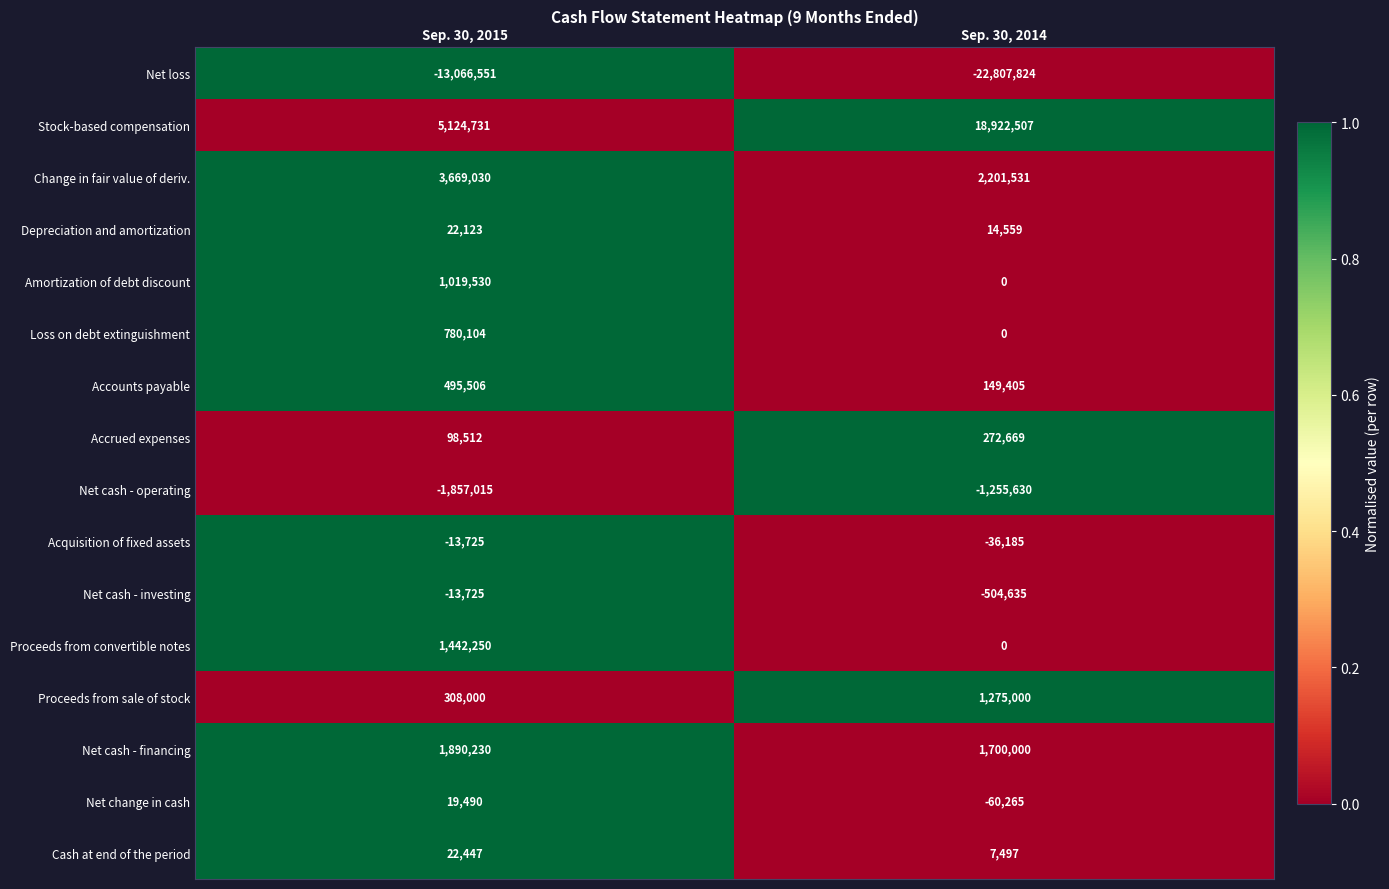

What is the total value across all series at Sep. 30, 2015?

-59063